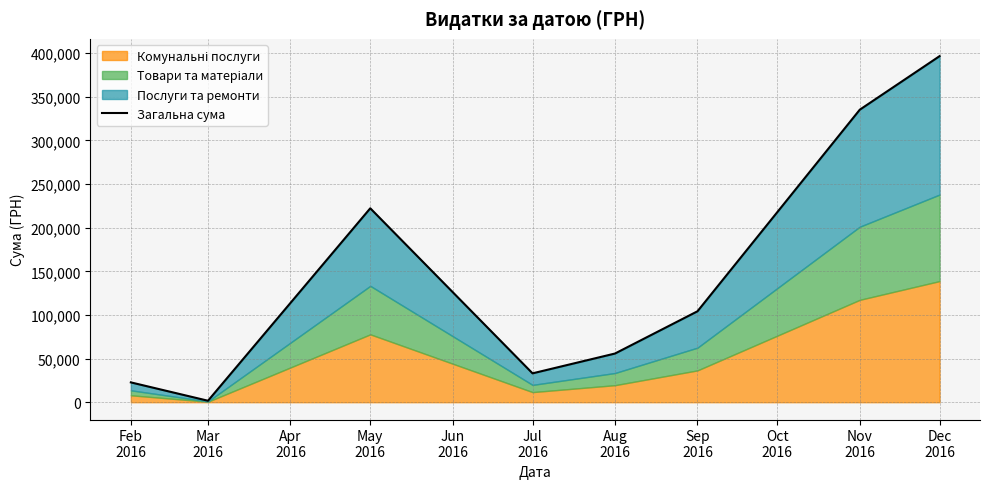

What is the label of the 7th point from the right?

Mar
2016